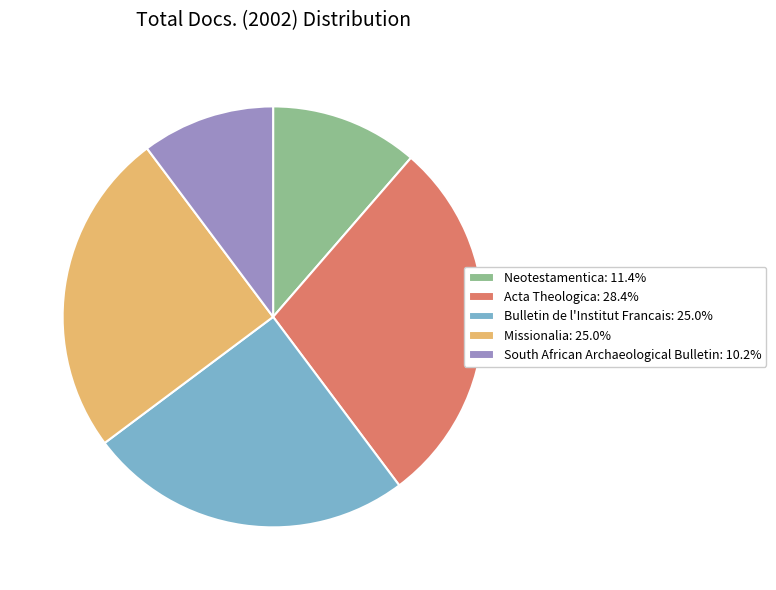

Is it true that Acta Theologica is 28% of the pie?

True